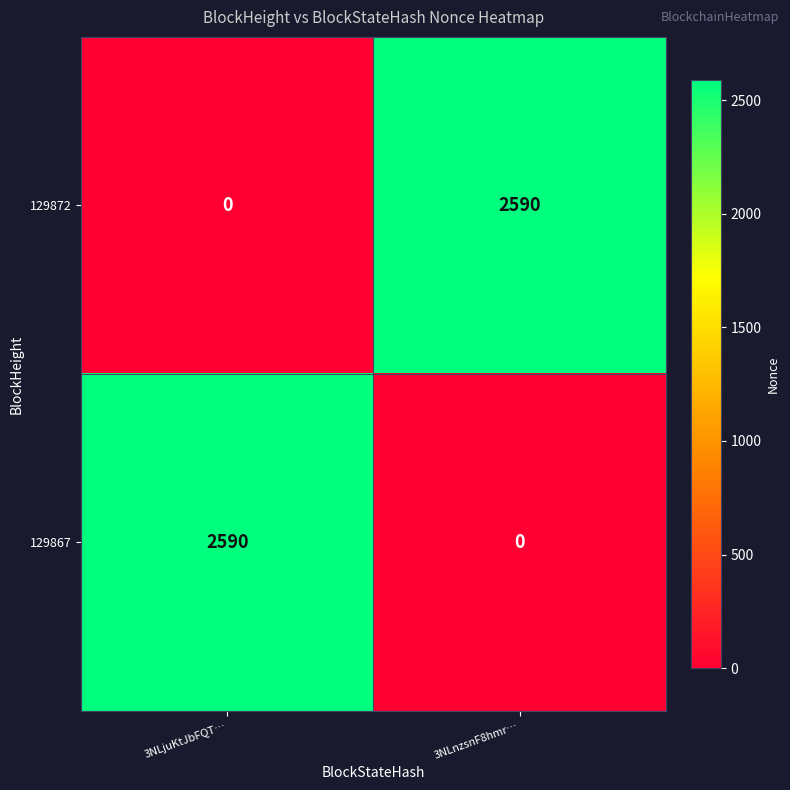

How many series are shown in this chart?

2